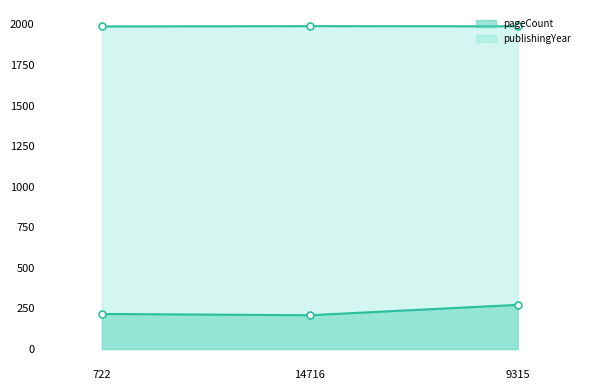

What is the difference between the maximum and minimum values in the publishingYear series?

2